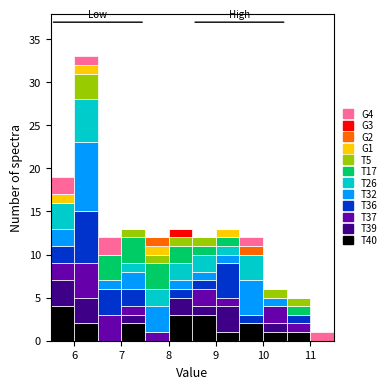

What is the total height of the stacked bar covering 10.5 to 11.0 on the x-axis? The values are not printed on the chart, so give them approximately, as read against the axis.

5